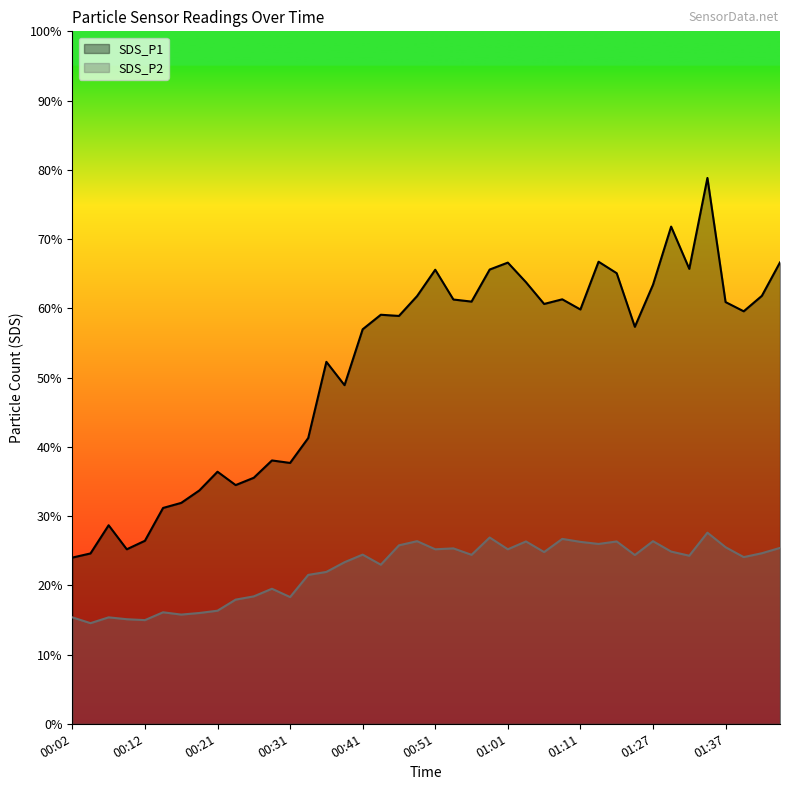

What position from the left is 34?

35